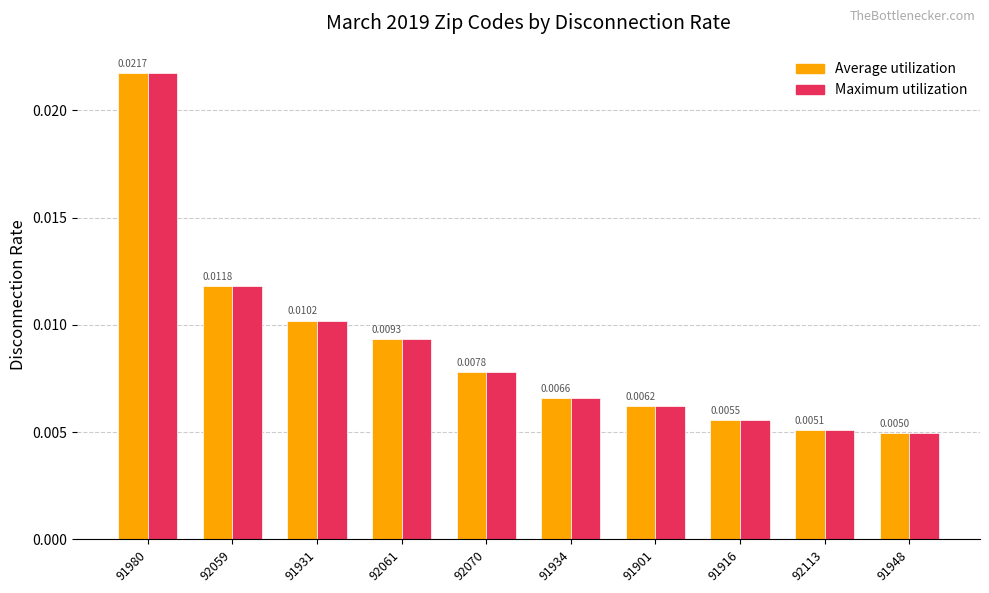

What is the label of the 2nd bar from the left?

92059